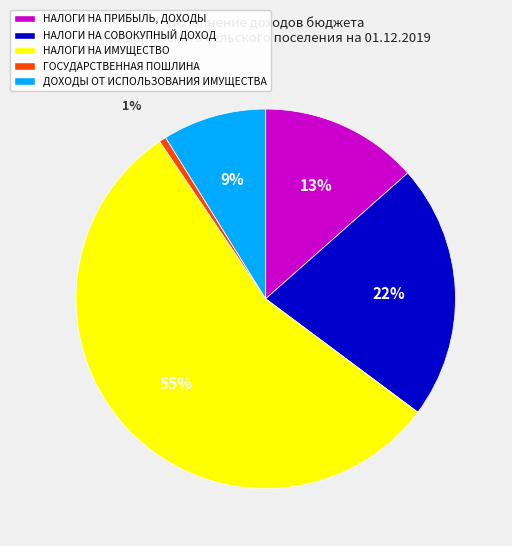

What is the largest slice in the pie chart?

НАЛОГИ НА ИМУЩЕСТВО